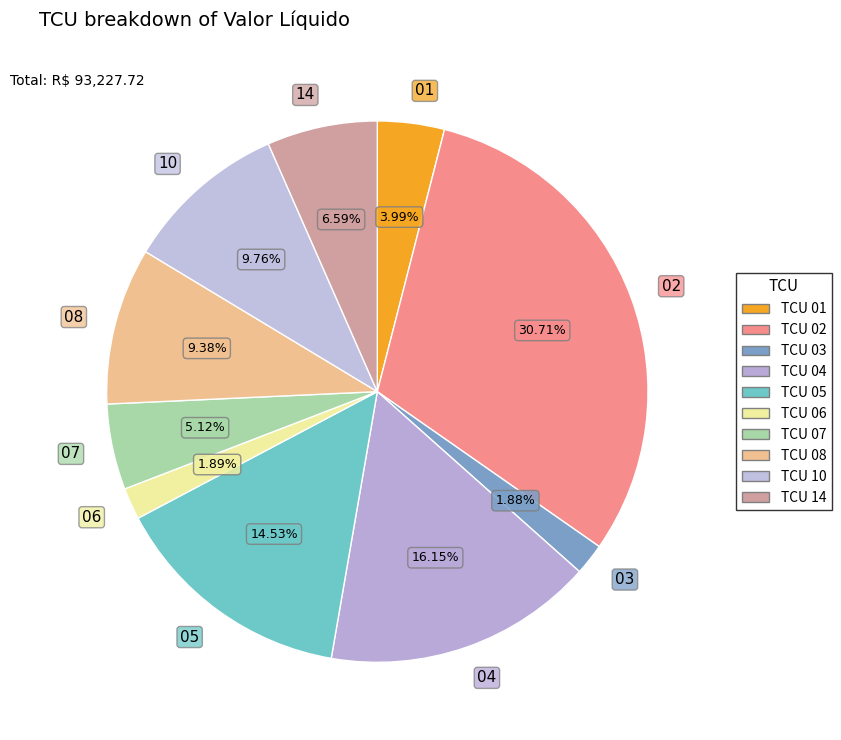

To the nearest percent, what percentage of the pie is 02?

31%